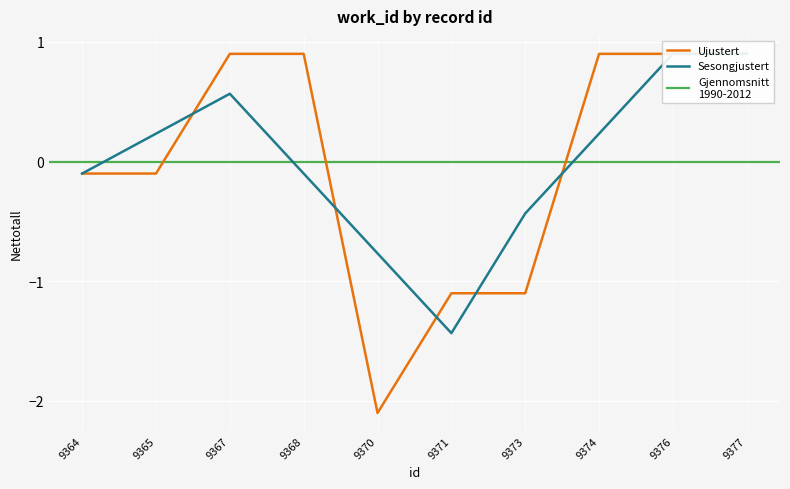

What is the sum of the values at 9374 and 9371?

-0.2